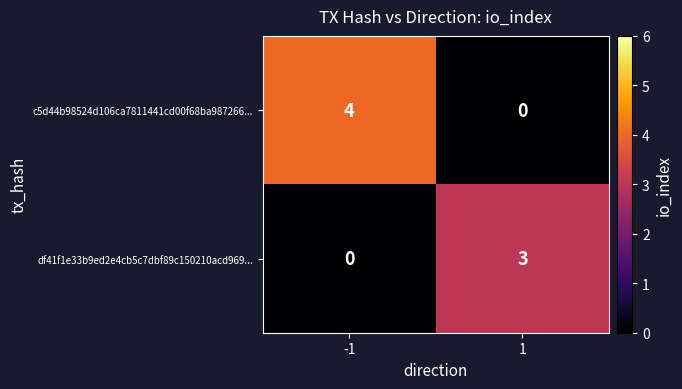

The value of c5d44b98524d106ca7811441cd00f68ba987266... at -1 is 4. True or false?

True